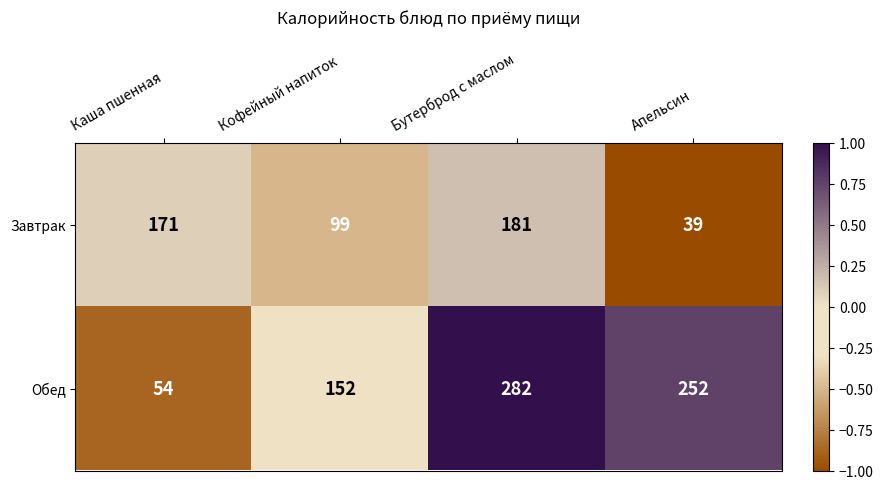

At how many categories does at least one series exceed 168?

3